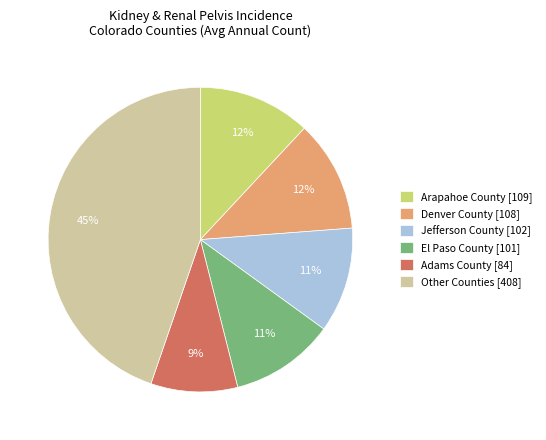

To the nearest percent, what is the difference between the largest and smallest slice percentages?

36%